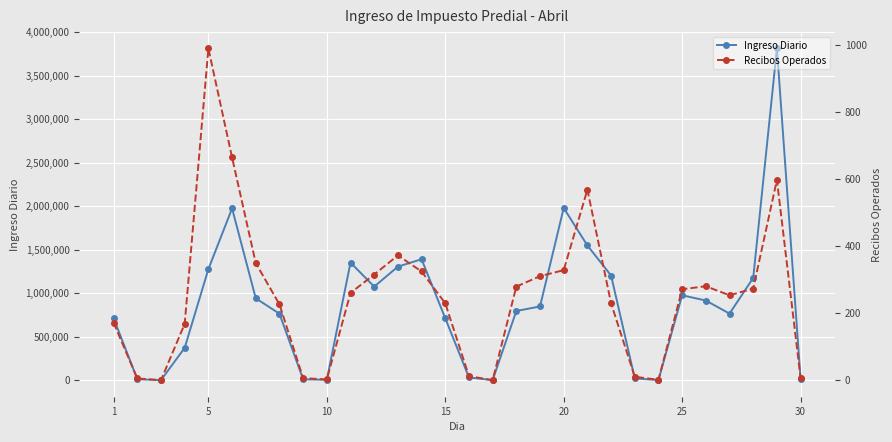

The value of Ingreso Diario at 25 is 975544.4. True or false?

True